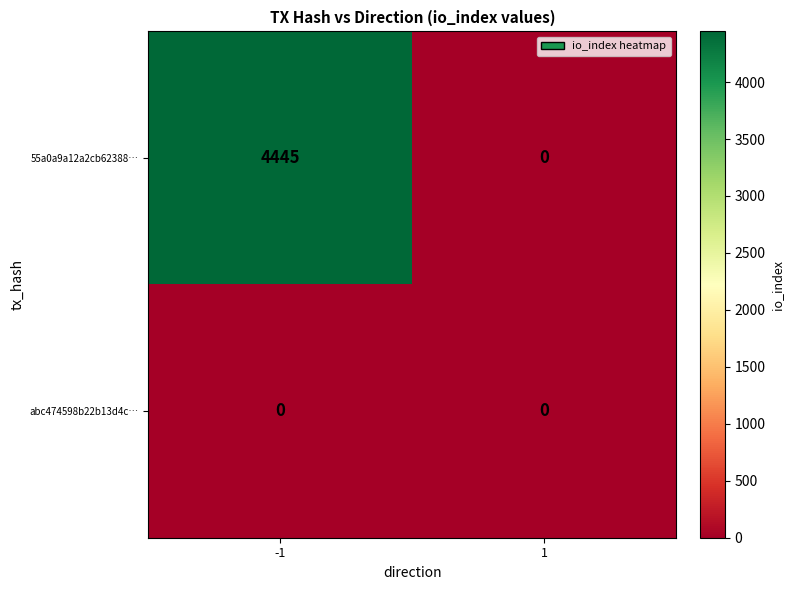

Reading right to left, list all the values displayed in this chart.

55a0a9a12a2cb62388…: 0	4445
abc474598b22b13d4c…: 0	0